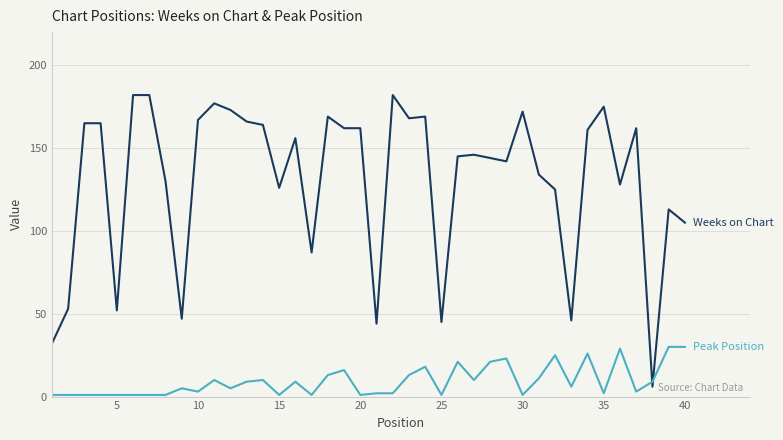

What is the greatest value displayed?

182